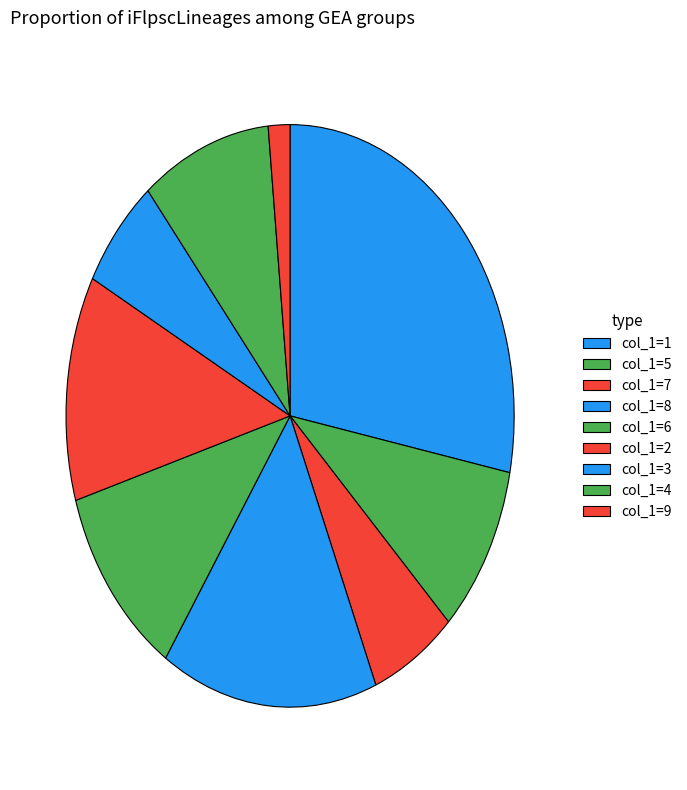

How many slices are in this pie chart?

9